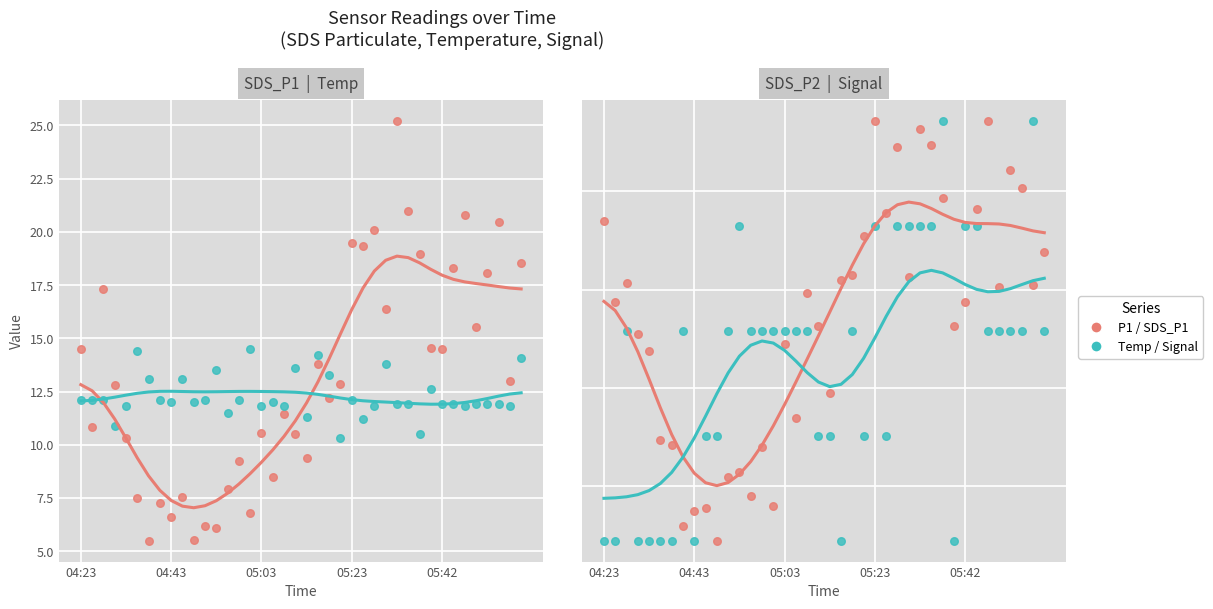

Which series has the largest total across all categories?

SDS_P1